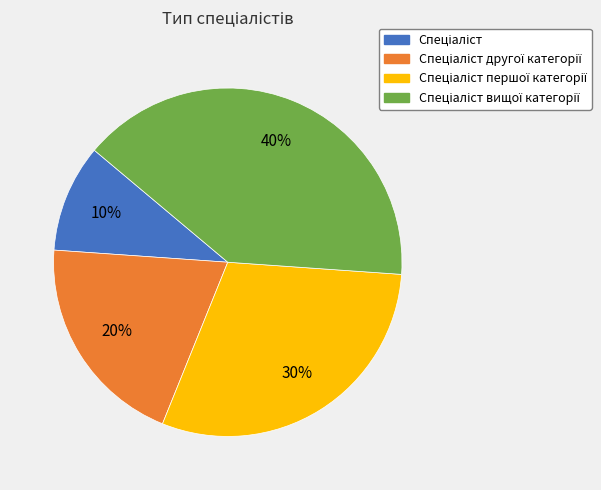

Is there a majority slice in this chart?

No